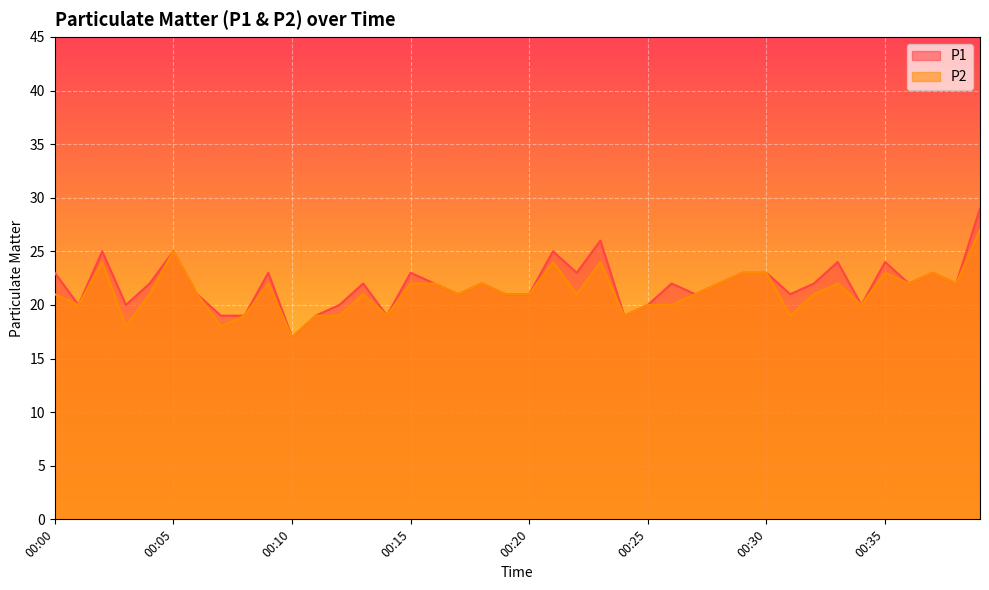

List the labels in order of P2 value, smallest first.

00:10, 00:03, 00:07, 00:08, 00:11, 00:12, 00:14, 00:24, 00:31, 00:01, 00:25, 00:26, 00:34, 00:00, 00:04, 00:06, 00:13, 00:17, 00:19, 00:20, 00:22, 00:27, 00:32, 00:09, 00:15, 00:16, 00:18, 00:28, 00:33, 00:36, 00:38, 00:29, 00:30, 00:35, 00:37, 00:02, 00:21, 00:23, 00:05, 00:39